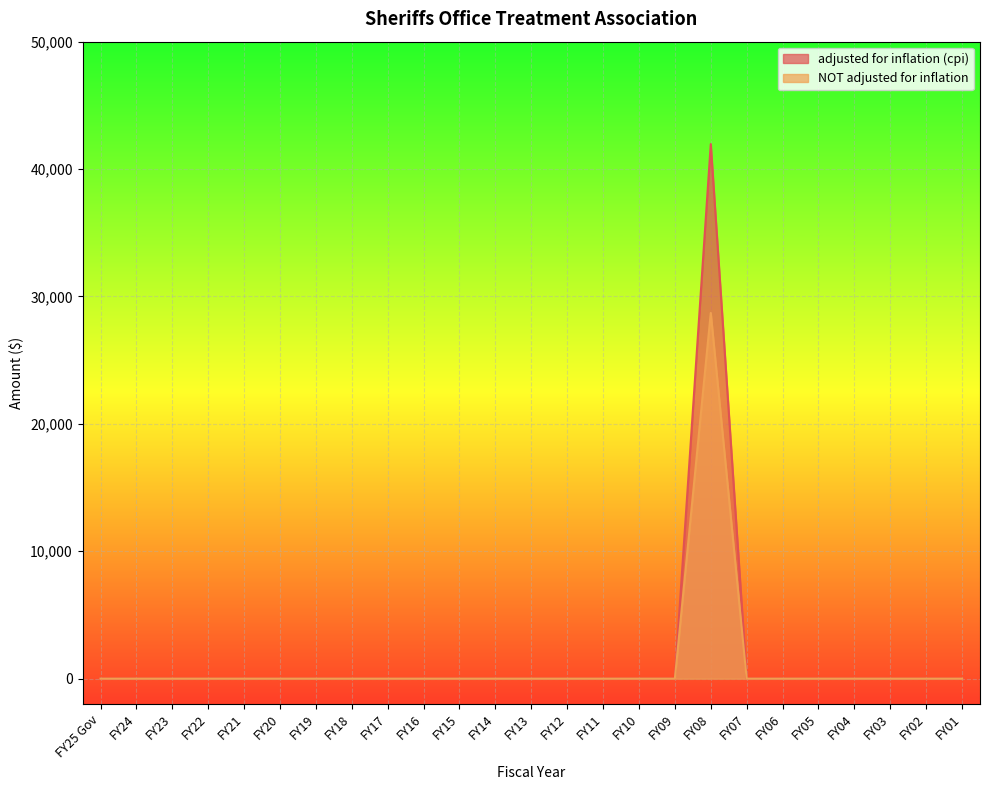

How many lines are shown in the chart?

2